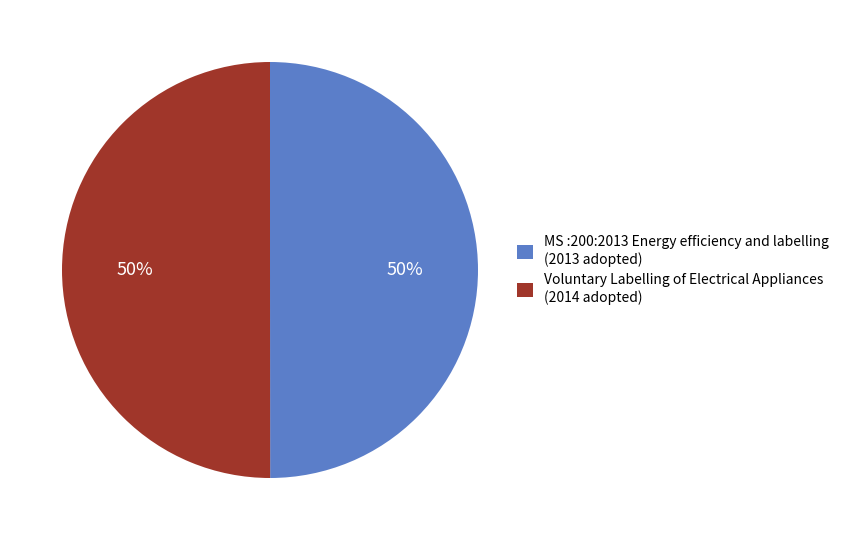

What percentage is the MS :200:2013 Energy efficiency and labelling (2013 adopted) slice, to the nearest percent?

50%